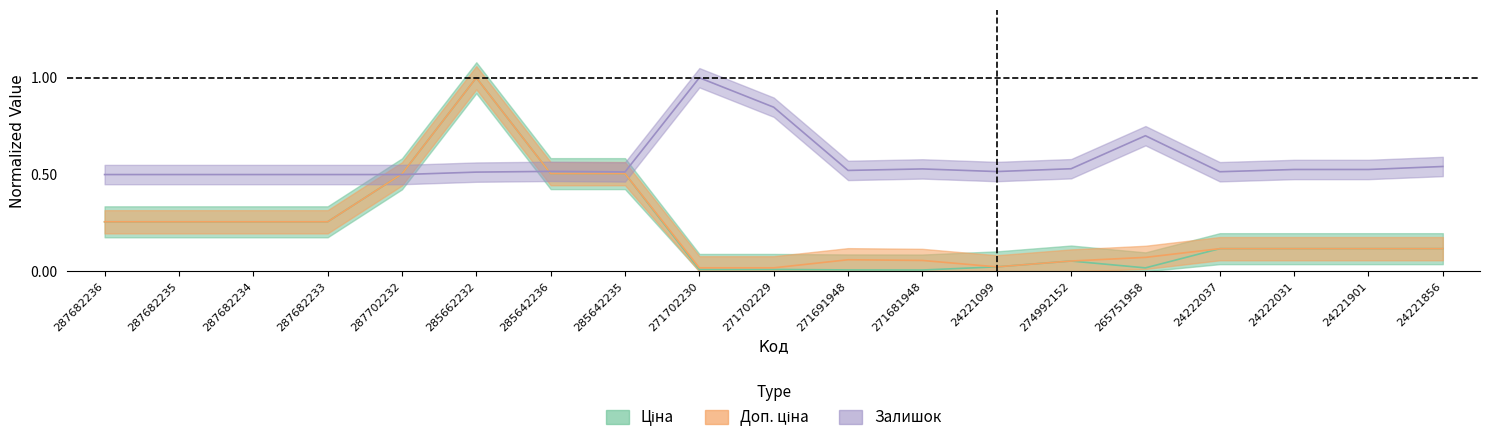

Does the chart display data point markers on the line(s)?

No